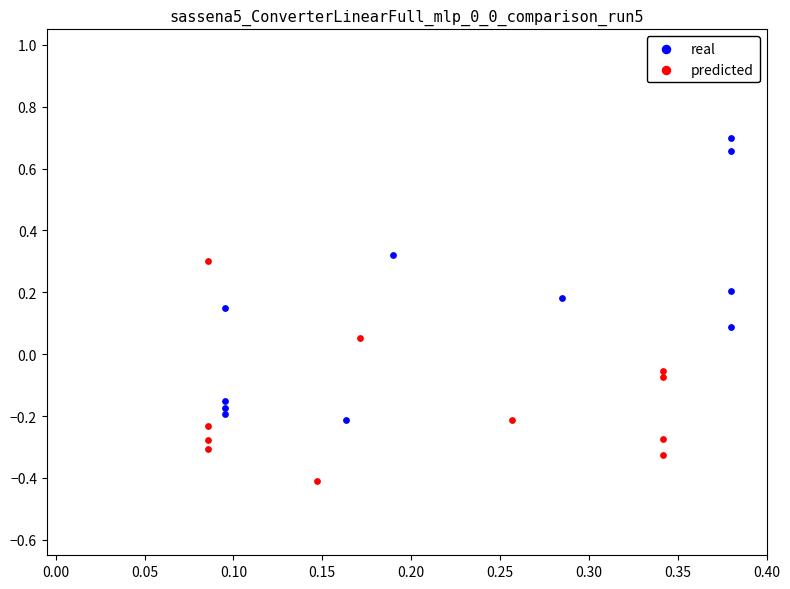

Which series reaches the minimum Y coordinate?

predicted